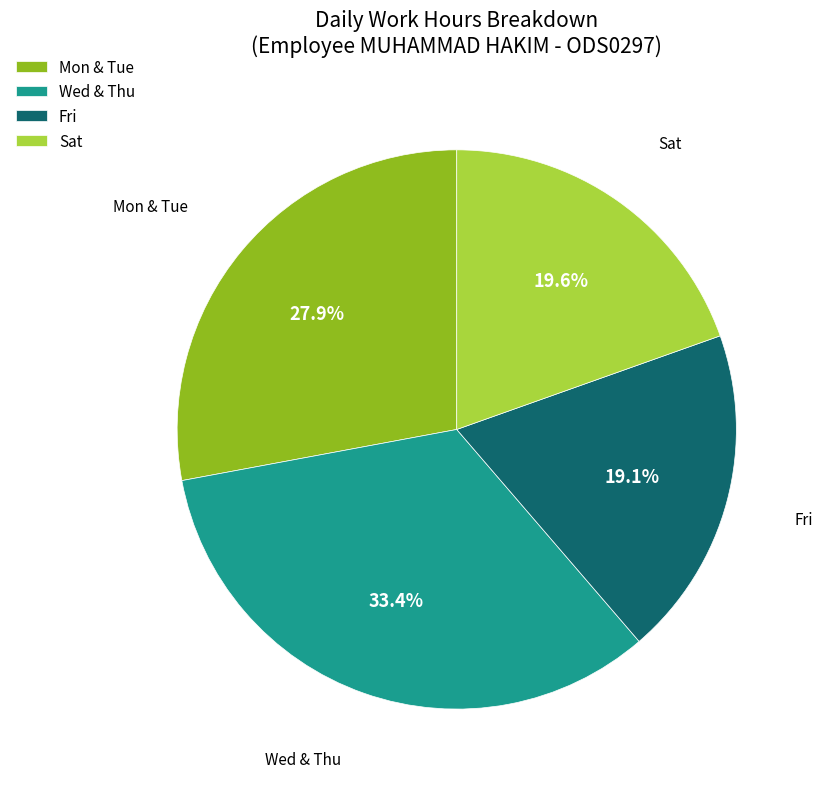

What is the largest slice in the pie chart?

Wed & Thu